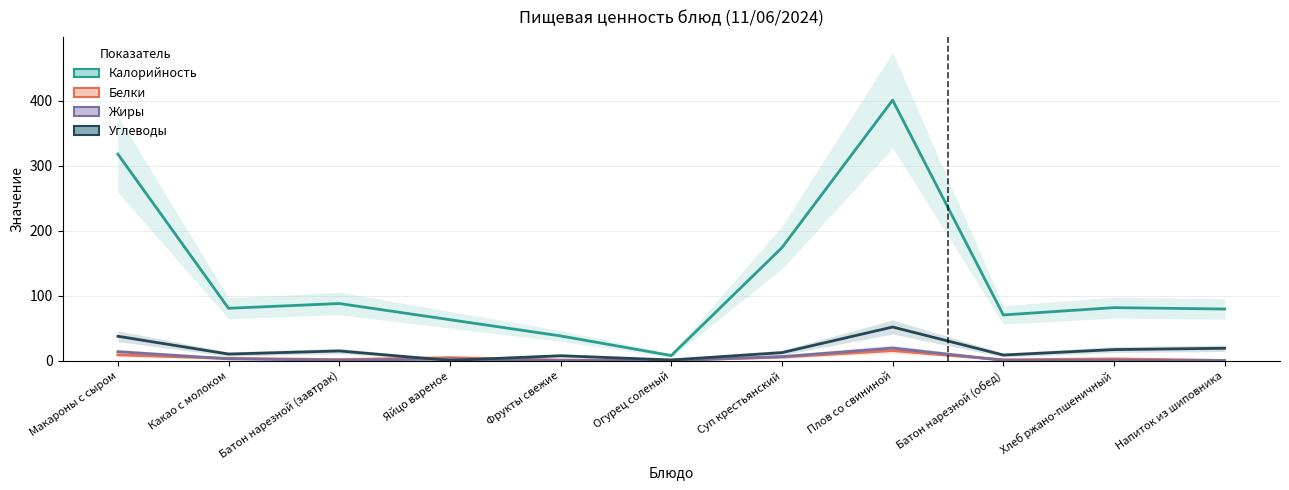

How many data points does each series have?

11